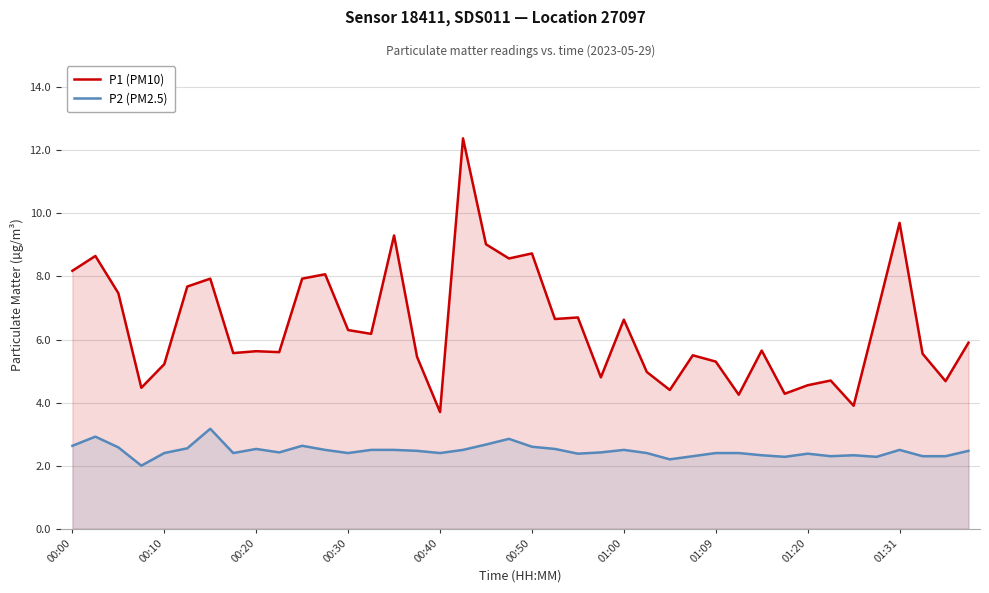

Which series has the widest spread of values?

P1 (PM10)